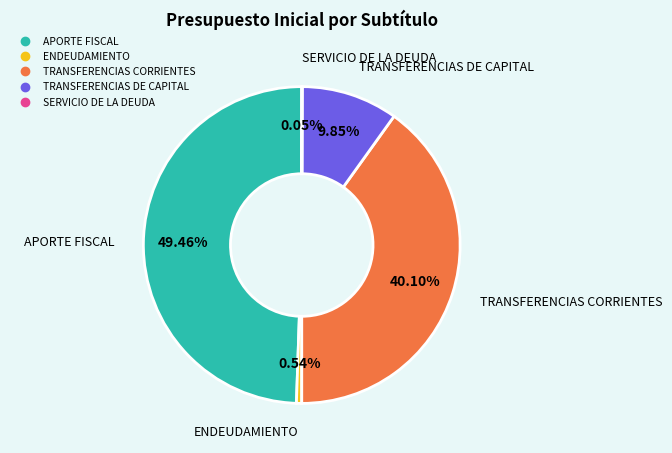

Is there a majority slice in this chart?

No